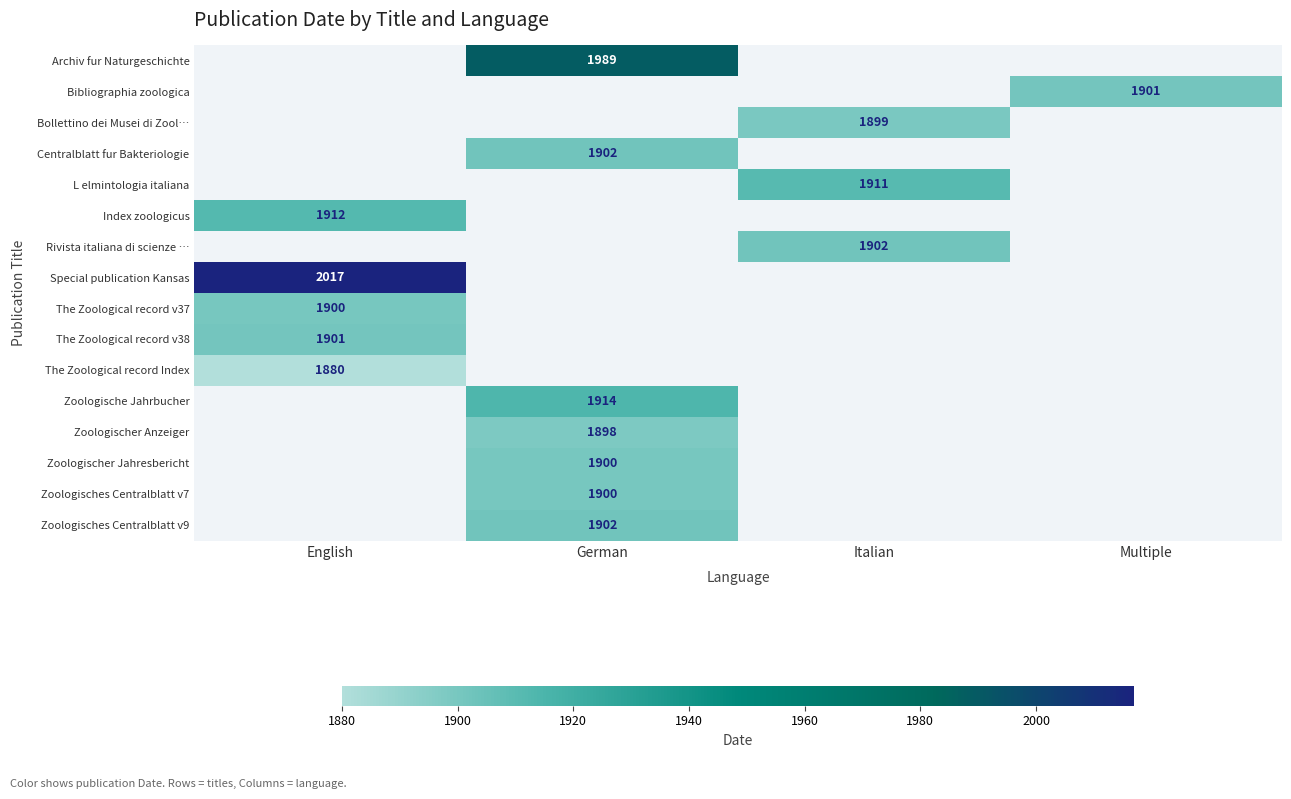

The Archiv fur Naturgeschichte series shows 2604 at German. True or false?

False